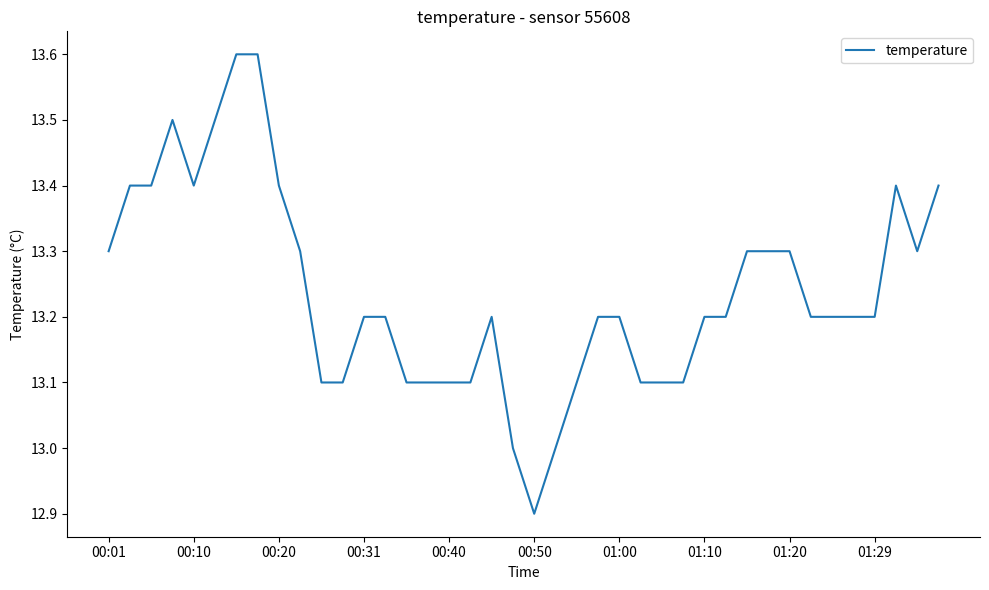

What is the greatest value displayed?

13.6